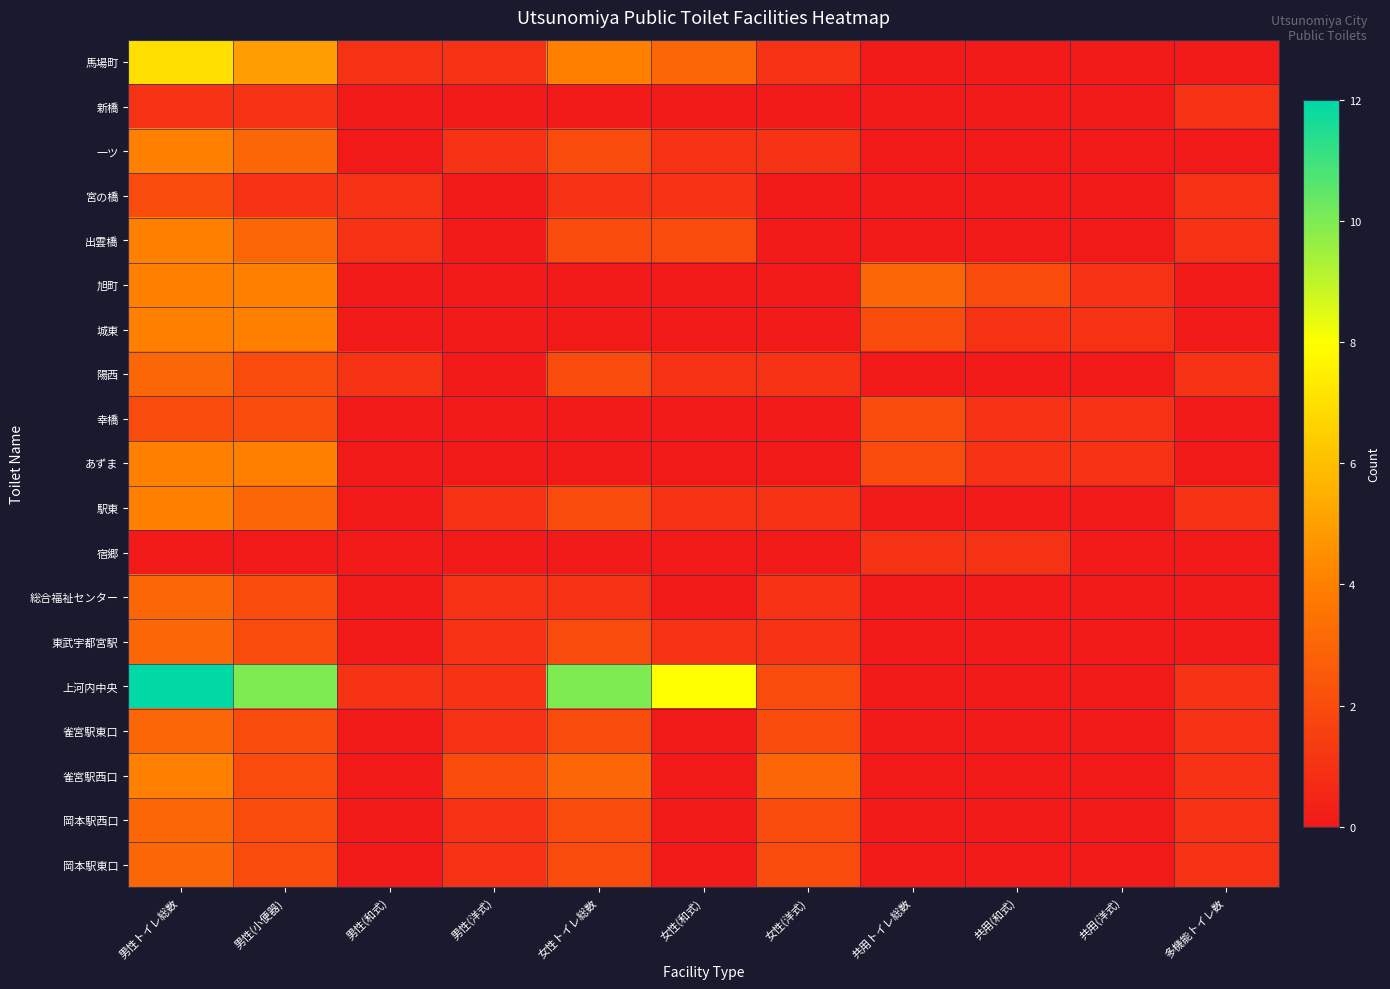

What is the total value across all series at 男性(小便器)?

54